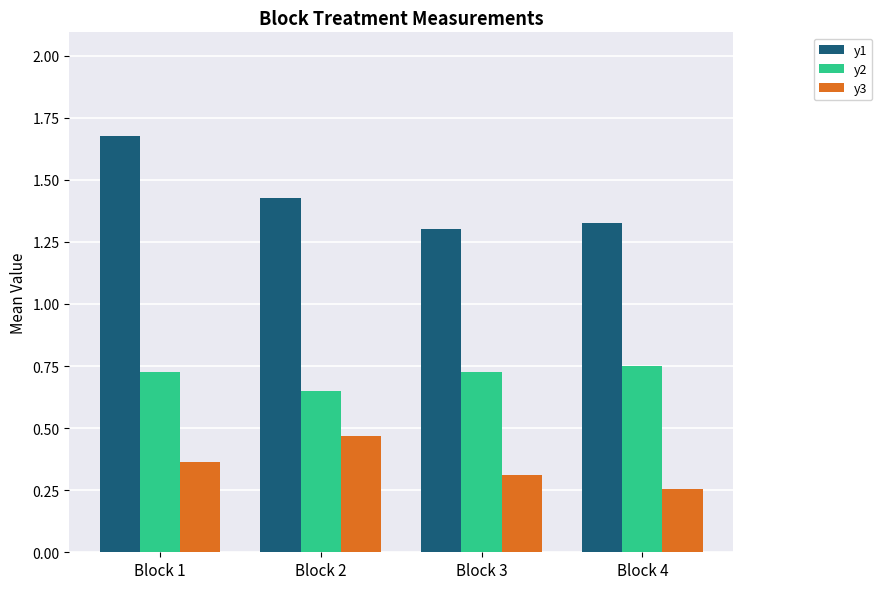

What is the sum of the y1 values at Block 1 and Block 3?

3.0